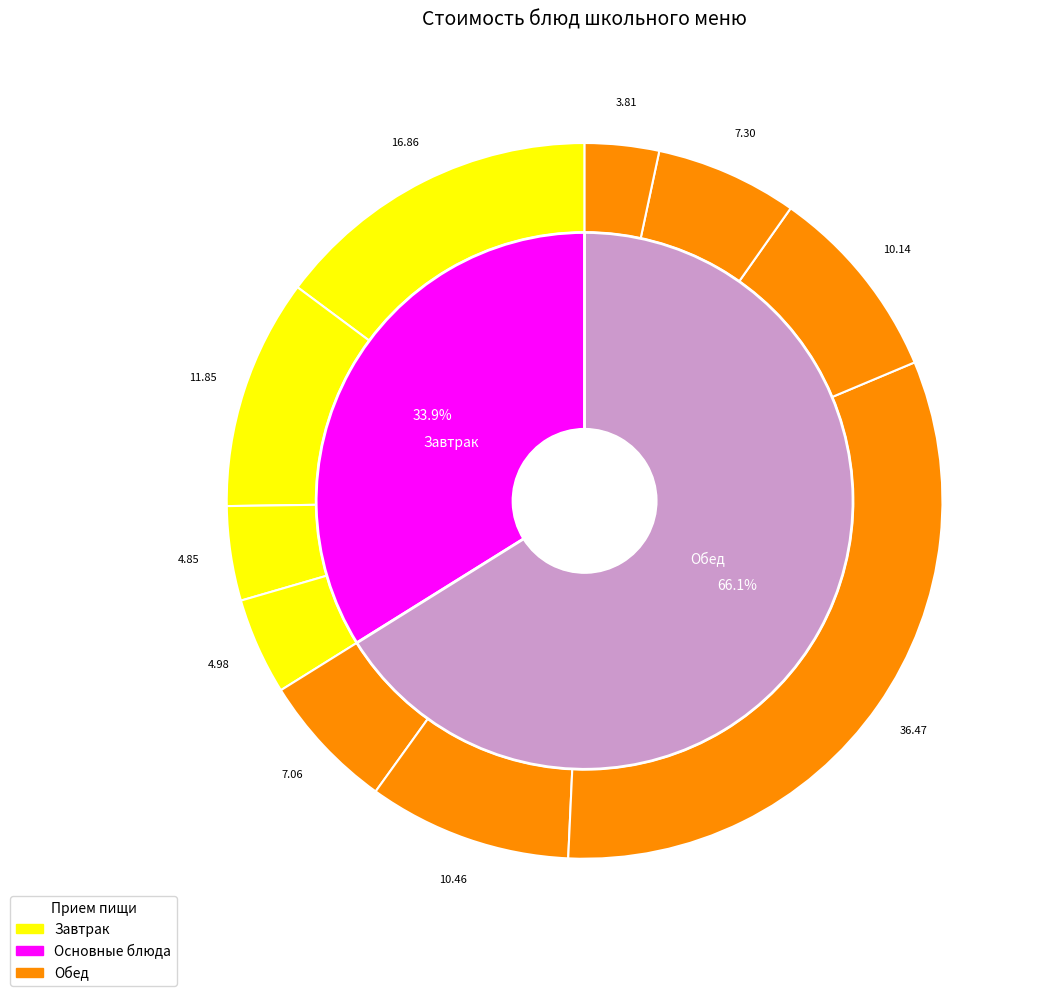

To the nearest percent, what is the difference between the largest and smallest slice percentages?

29%